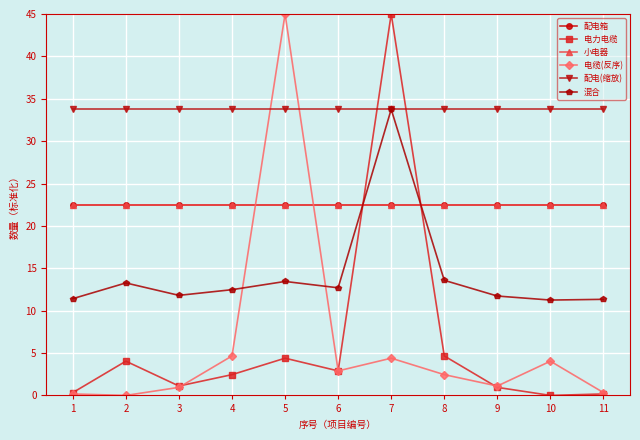

How many distinct data groups are displayed?

6